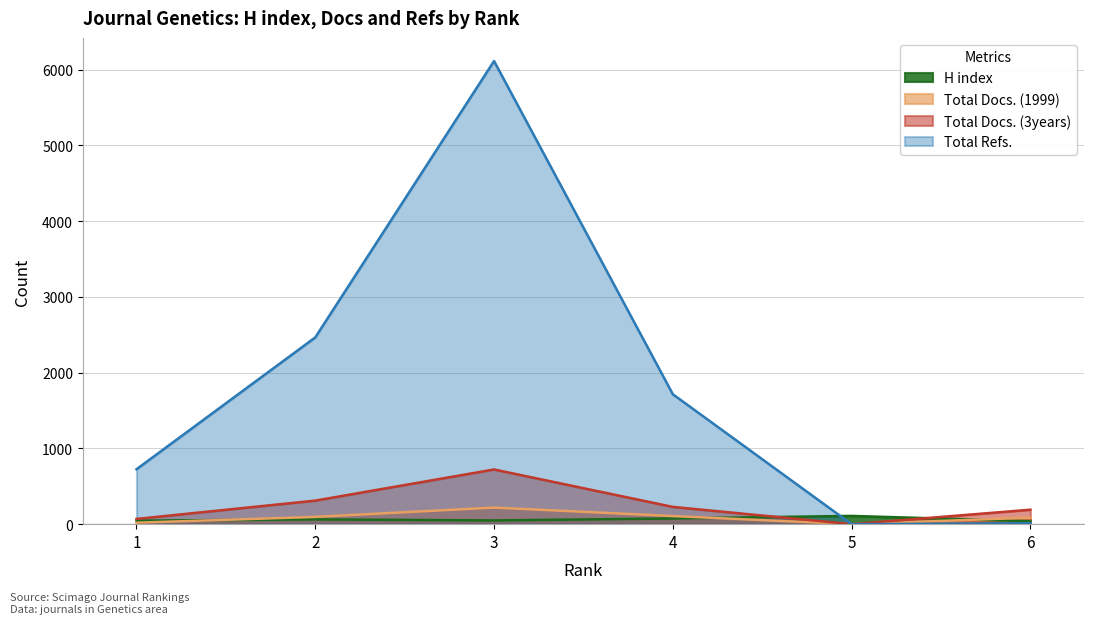

Rank the series by their maximum value, from lowest to highest.

H index, Total Docs. (1999), Total Docs. (3years), Total Refs.